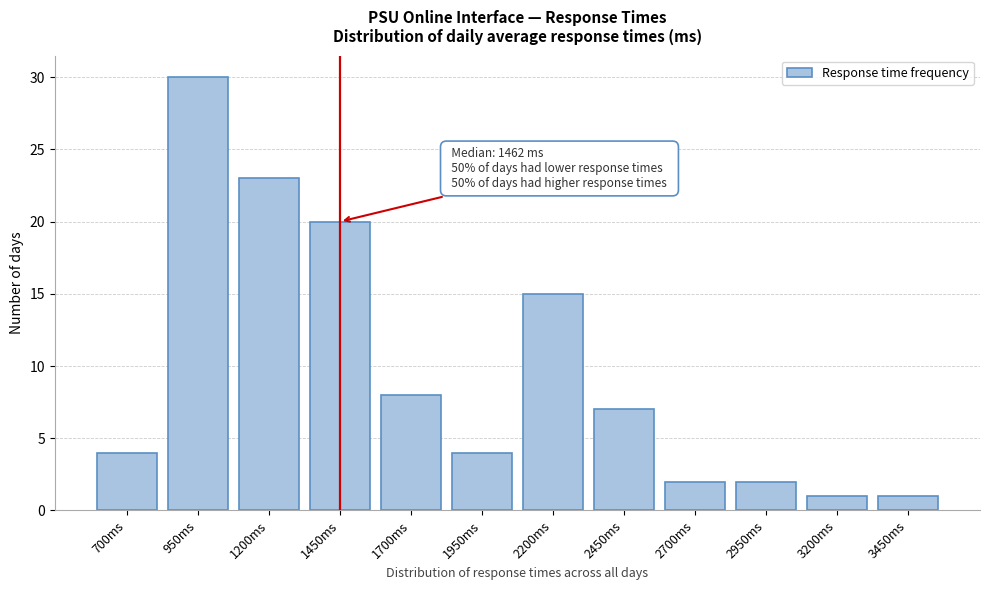

Reading right to left, transcribe all the data shown in this chart.

3450ms=1	3200ms=1	2950ms=2	2700ms=2	2450ms=7	2200ms=15	1950ms=4	1700ms=8	1450ms=20	1200ms=23	950ms=30	700ms=4